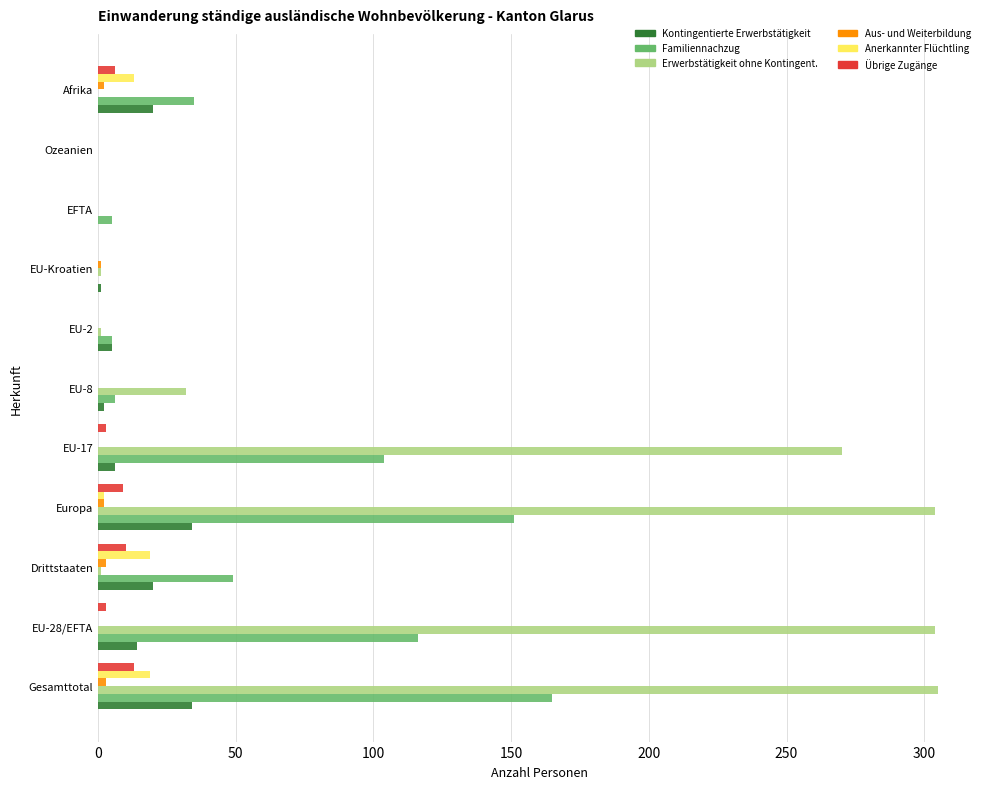

Which series has the largest total across all categories?

Erwerbstätigkeit ohne Kontingent.